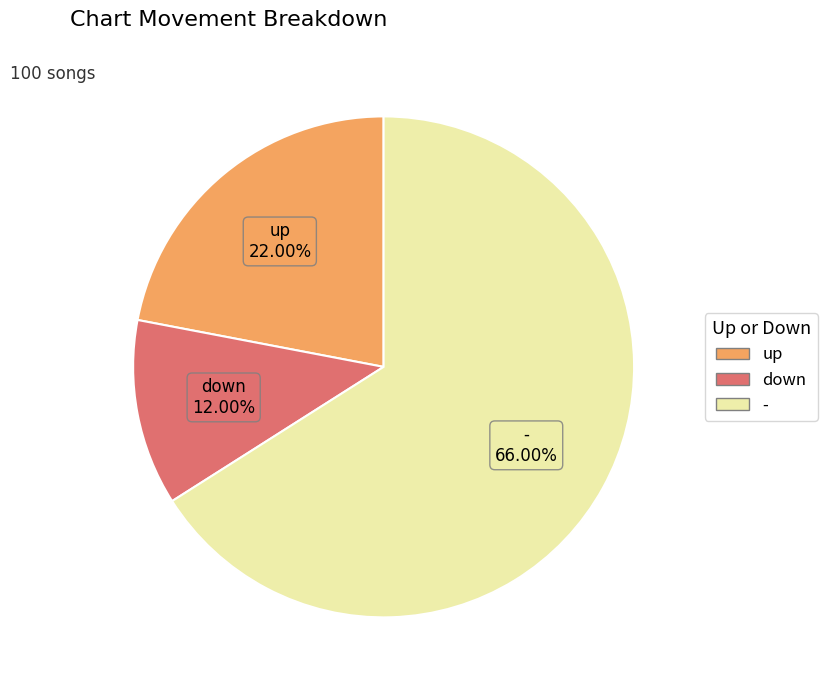

Which slice is the smallest?

down